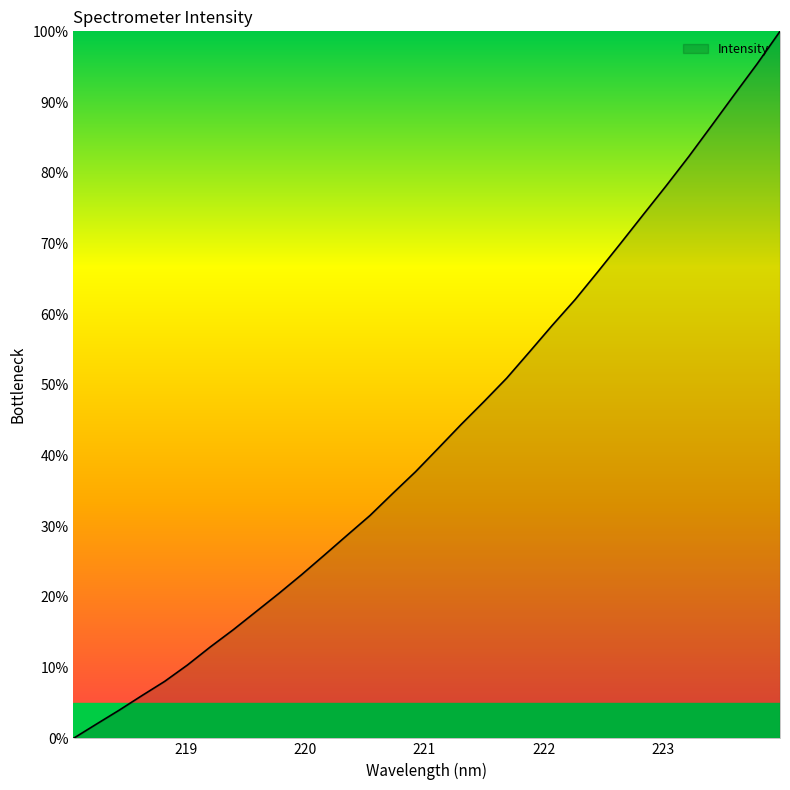

What is the greatest value displayed?

100.0